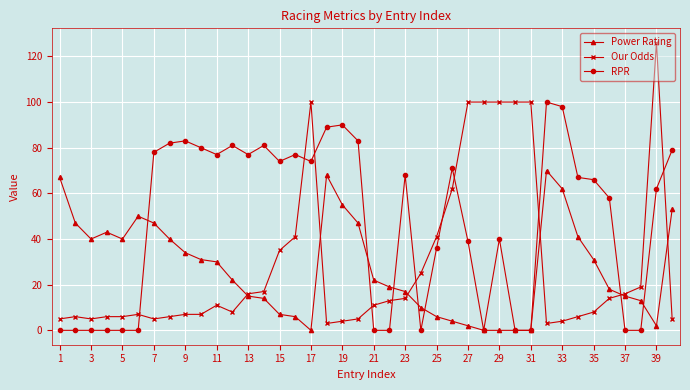

Which series has the largest total across all categories?

RPR